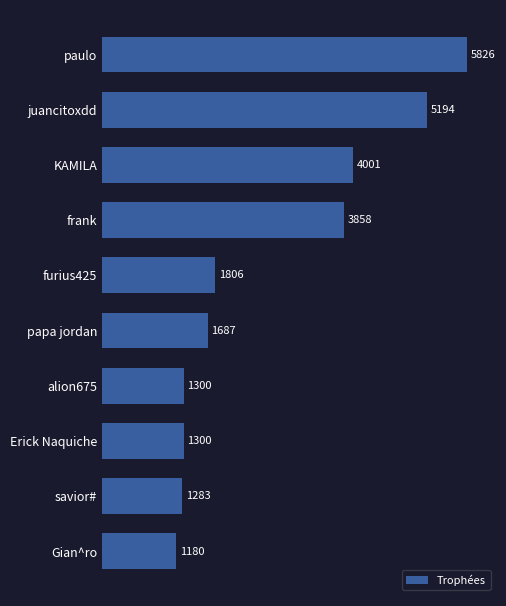

The value at papa jordan is 1687. True or false?

True